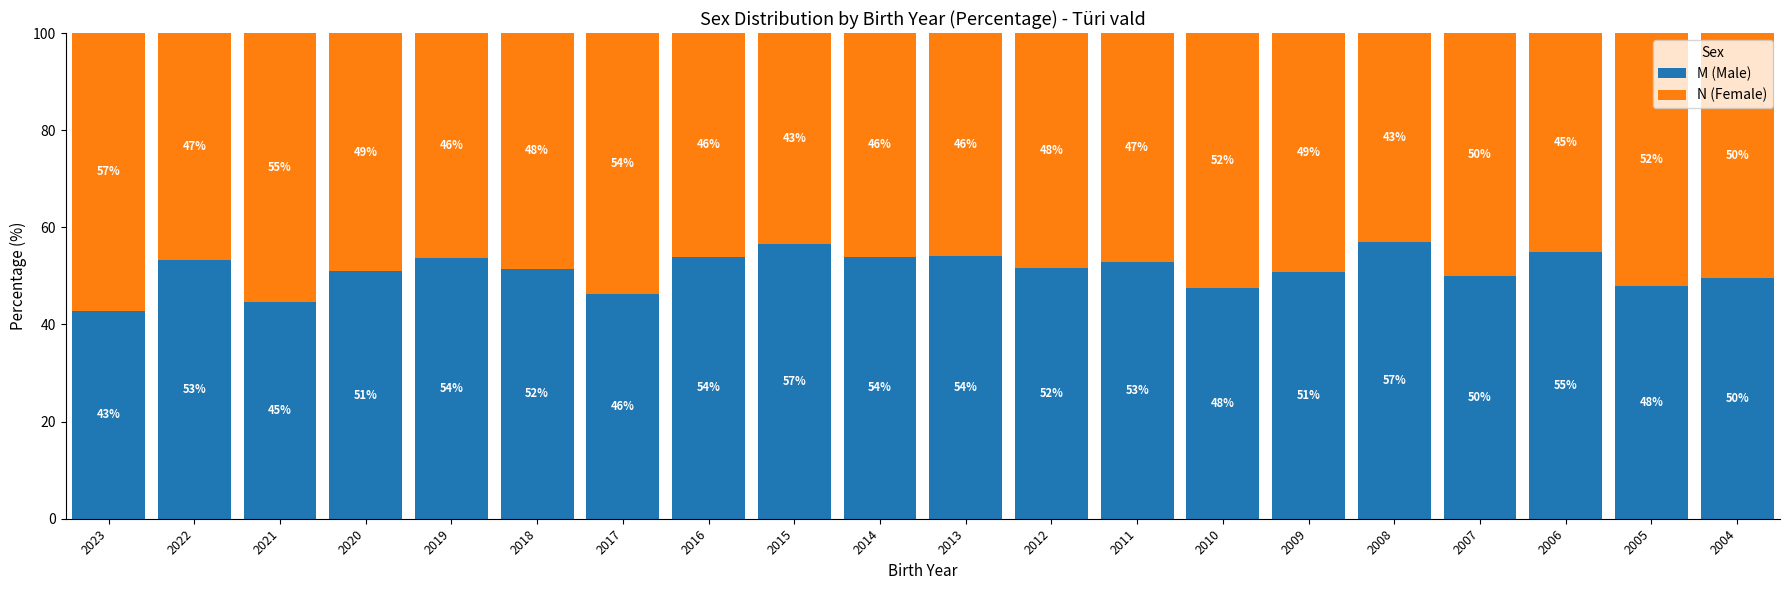

At which label does M (Male) reach its minimum?

2023